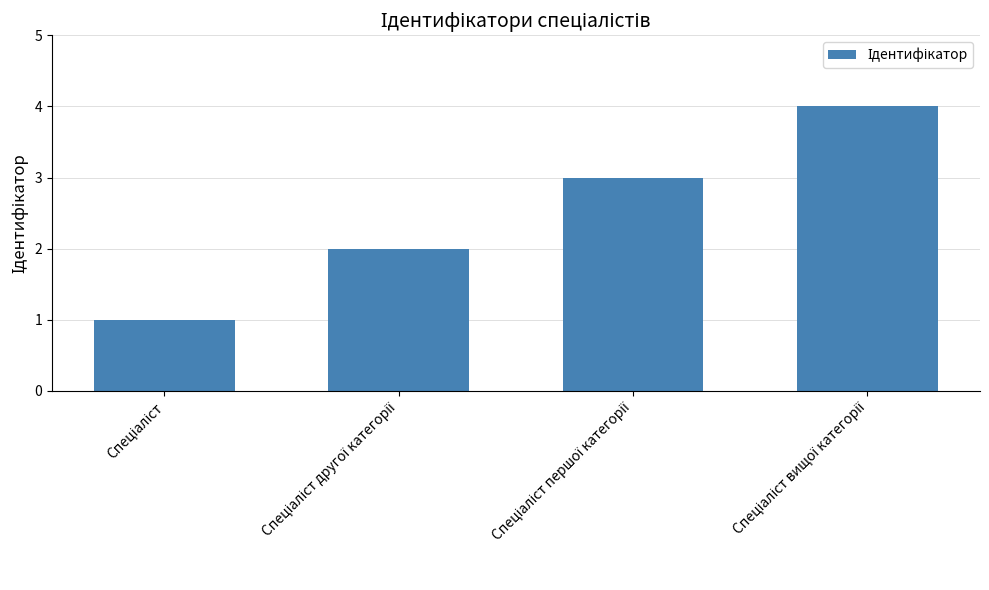

What is the sum of all values?

10